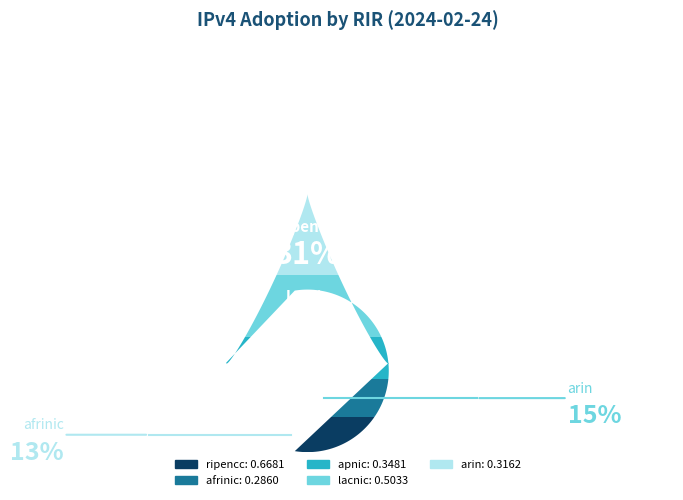

How many segments does this pie chart have?

5